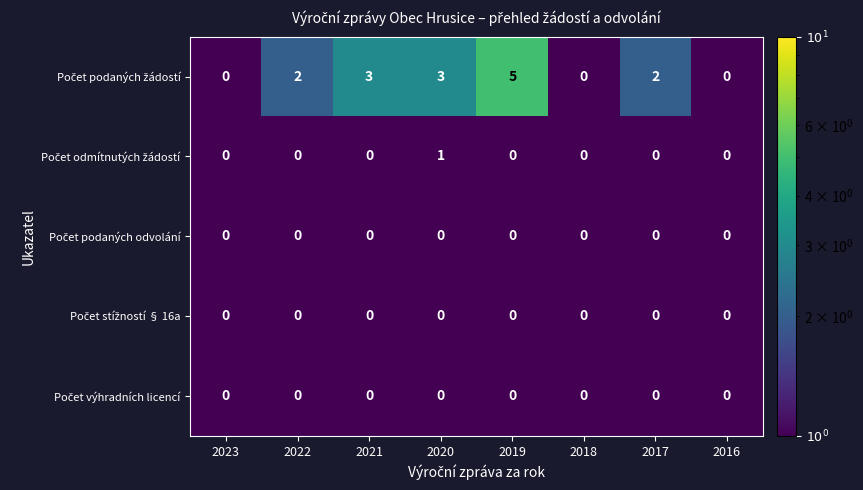

At which category is the sum across all series the highest?

2019